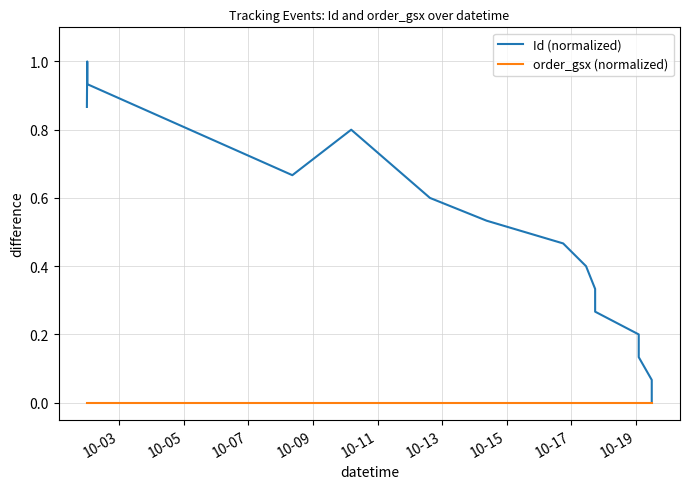

Which series has the largest total across all categories?

Id (normalized)